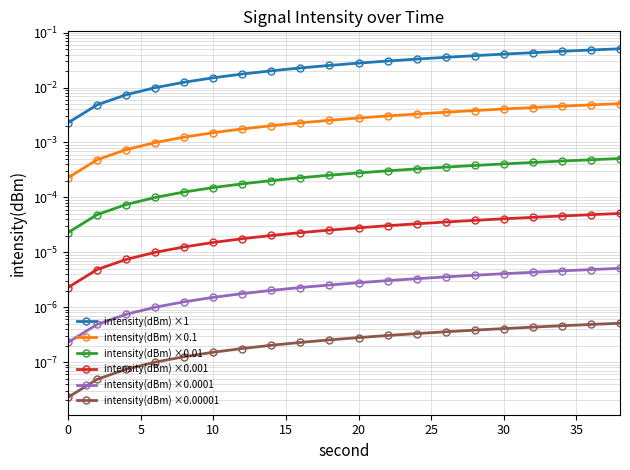

What is the sum of all intensity(dBm) ×1 values?

0.5